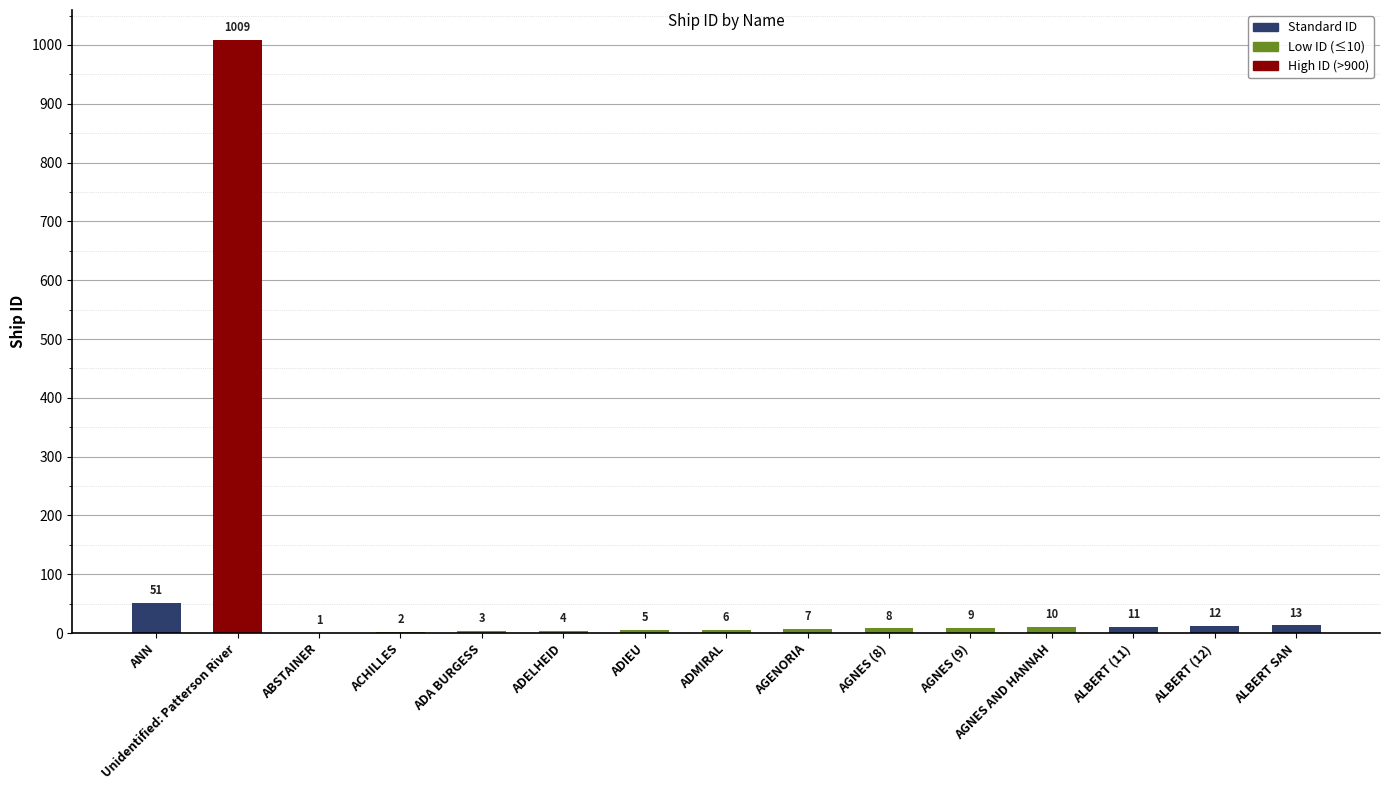

How many distinct data groups are displayed?

1